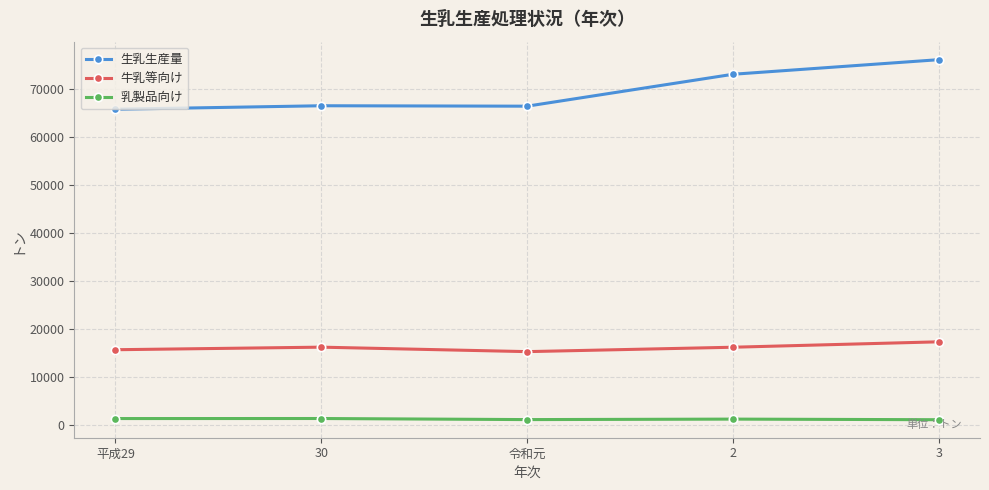

What is the maximum value for 牛乳等向け?

17350